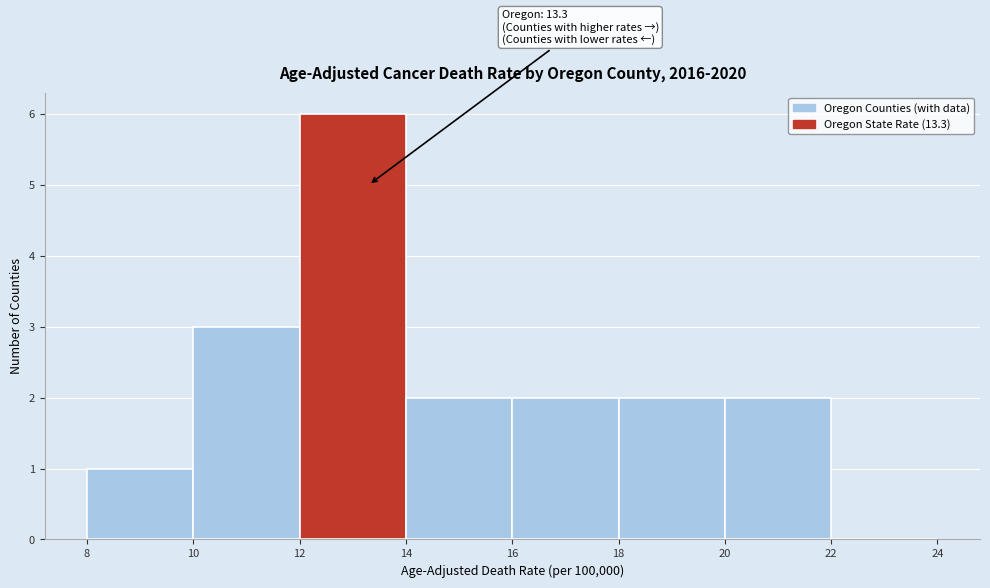

Which range on the x-axis has the tallest bar?

12 to 14